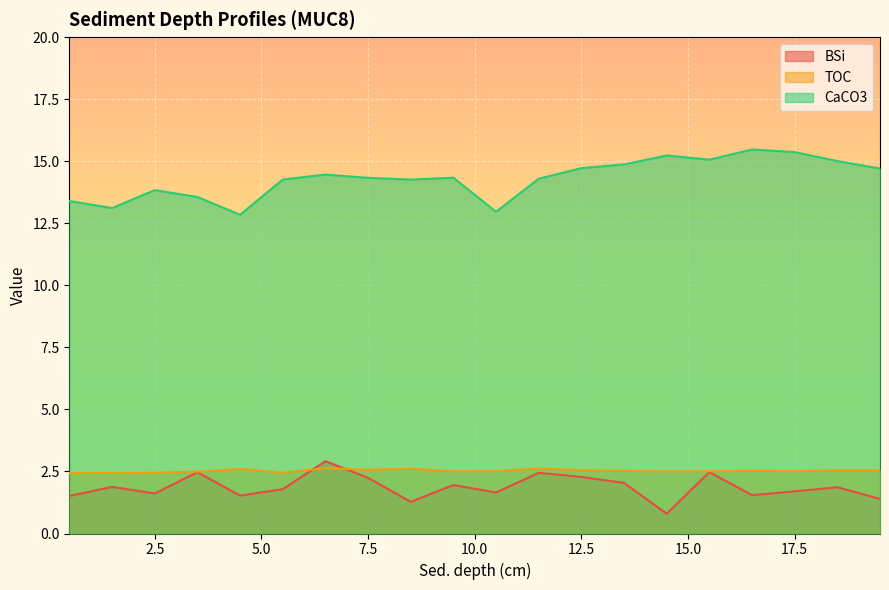

Is the value of BSi at 5.5 greater than the value of CaCO3 at 6.5?

No